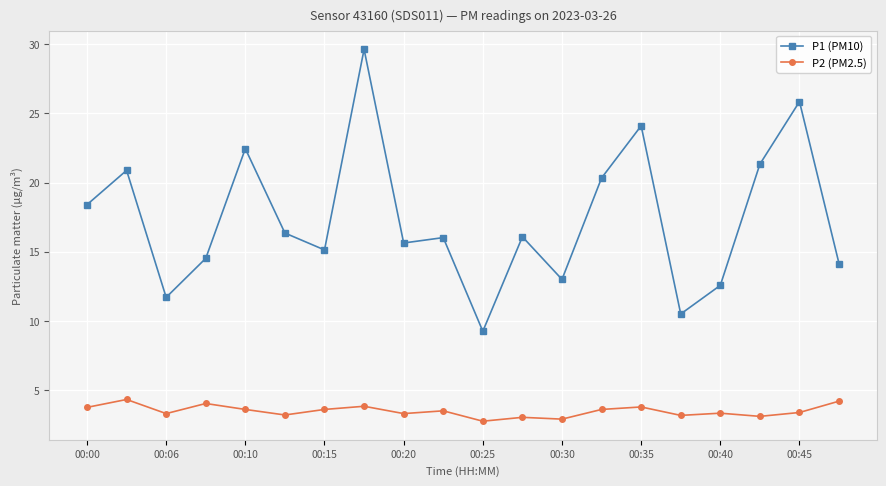

What is the difference between the maximum and minimum values in the P1 (PM10) series?

20.4